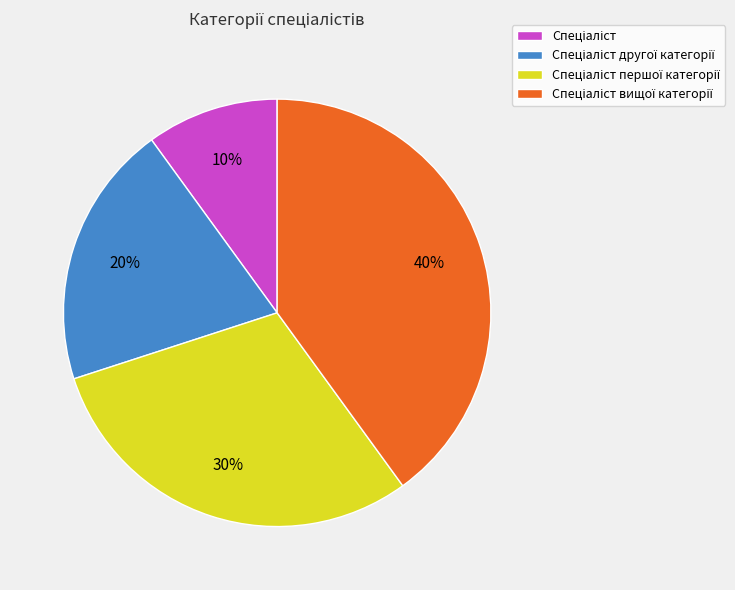

To the nearest percent, what is the average slice percentage?

25%